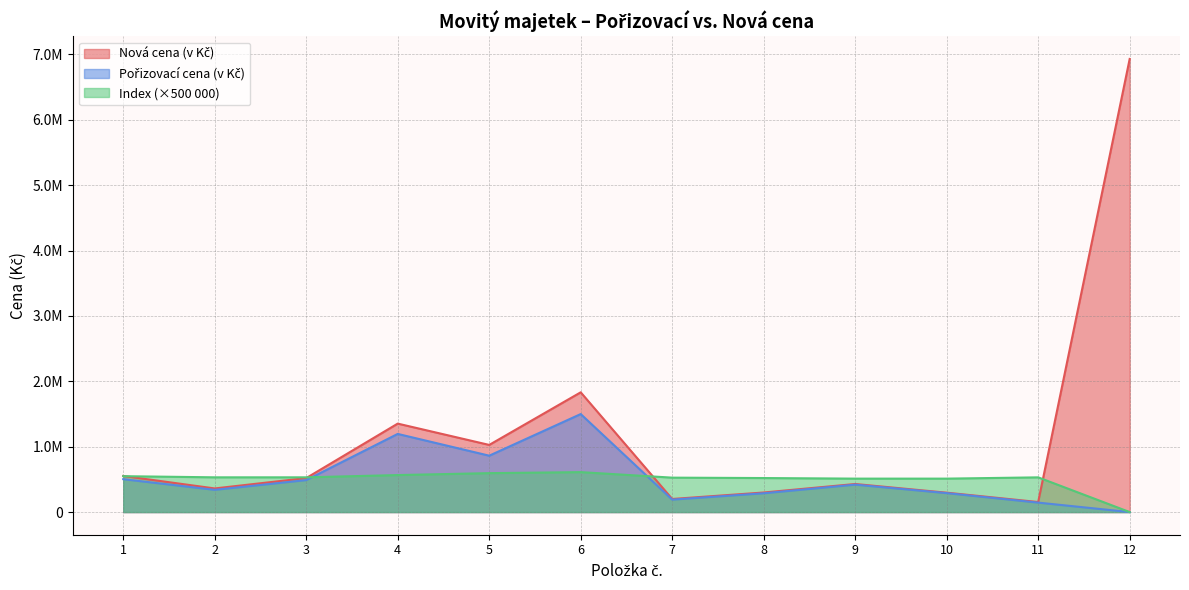

What is the difference between the Pořizovací cena (v Kč) values at 5 and 3?

373408.0